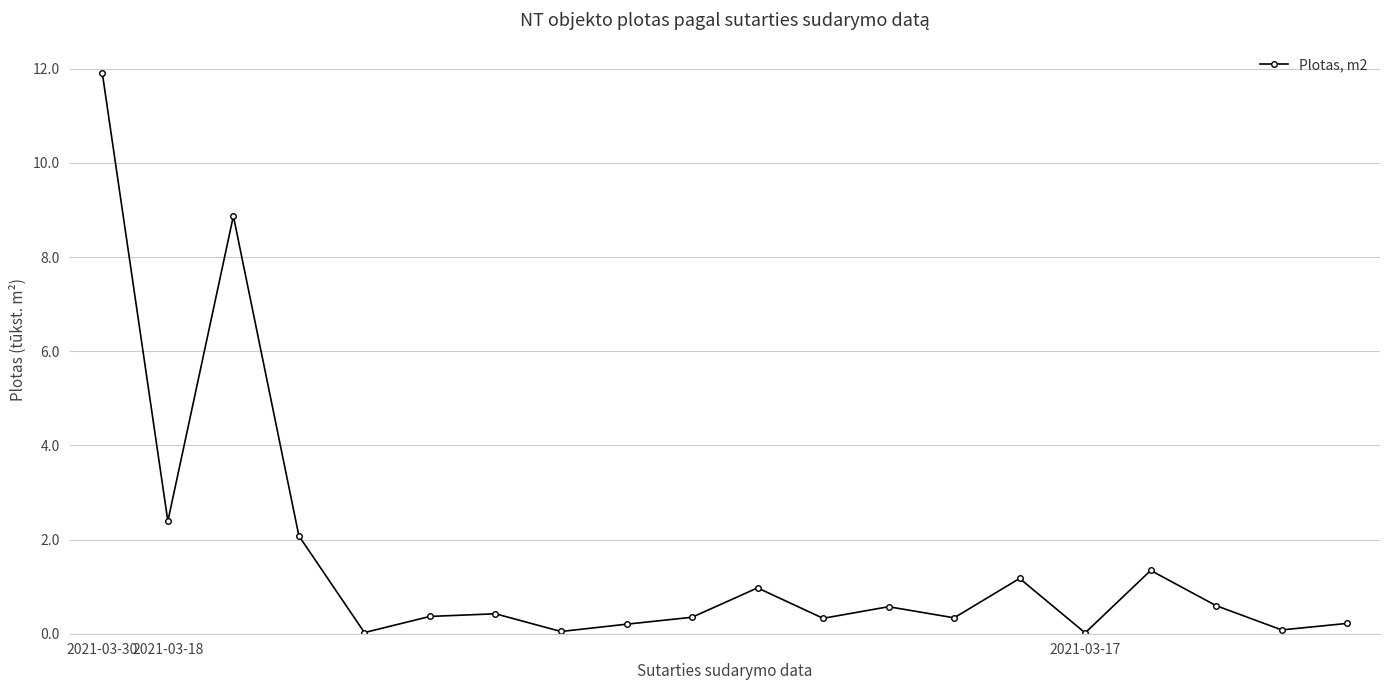

What is the value of the 20th point from the left?

219.4